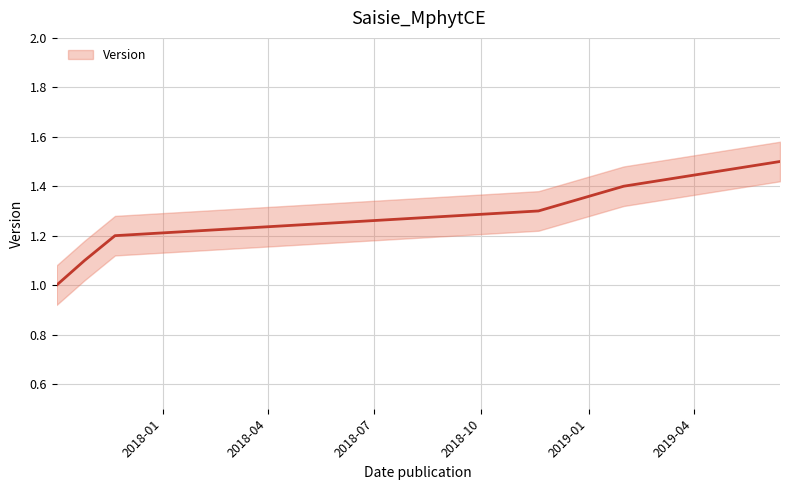

Which category has the lowest value across all series?

2017-10-02